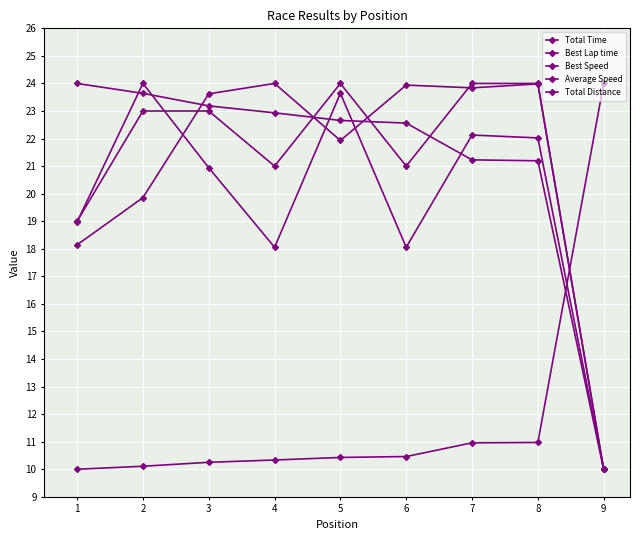

Rank the categories by Best Speed value from highest to lowest.

1, 2, 3, 4, 5, 6, 7, 8, 9